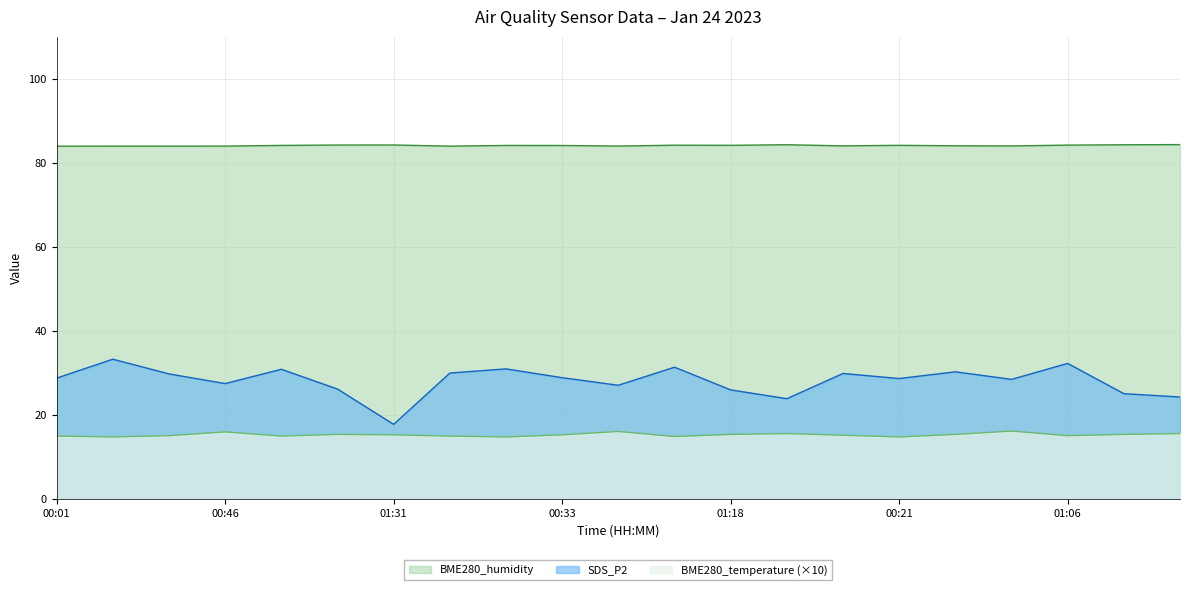

True or false: BME280_humidity and BME280_temperature intersect in this chart.

False